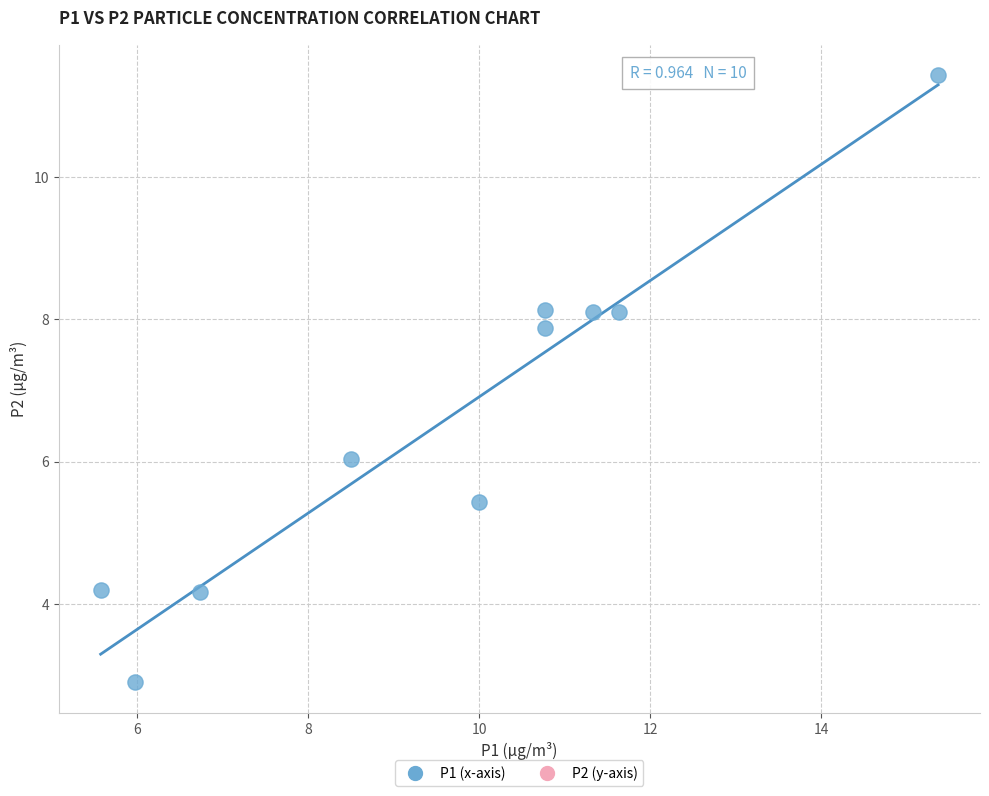

What Y value in the scatter plot is closest to 7?

7.9